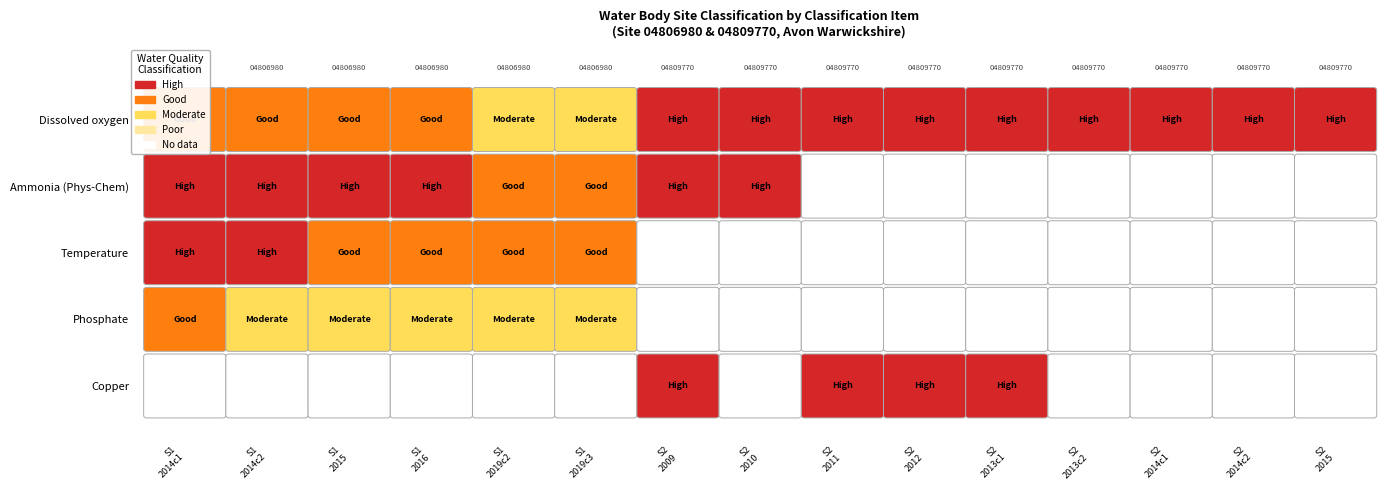

Is it true that Temperature equals 0 at 10?

True